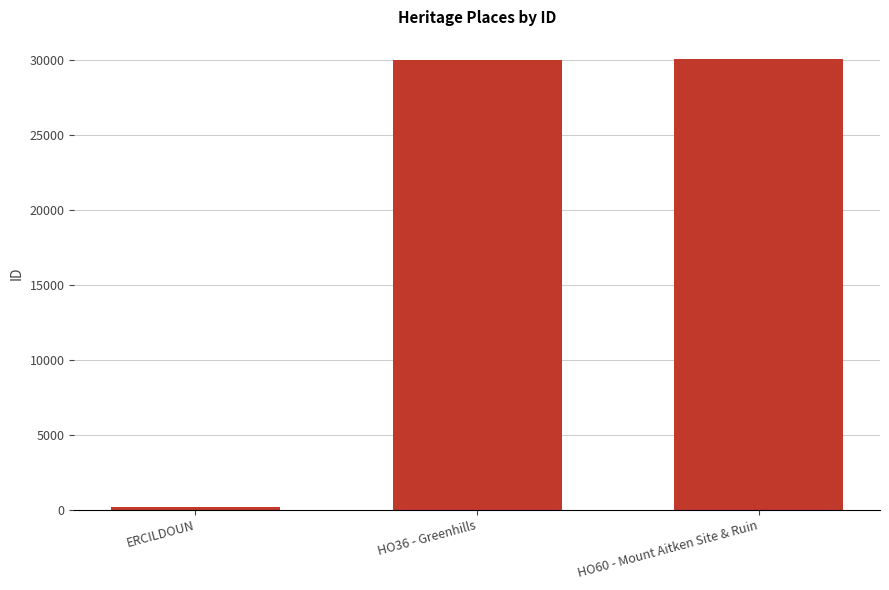

What is the value of the 2nd bar from the left?

30004